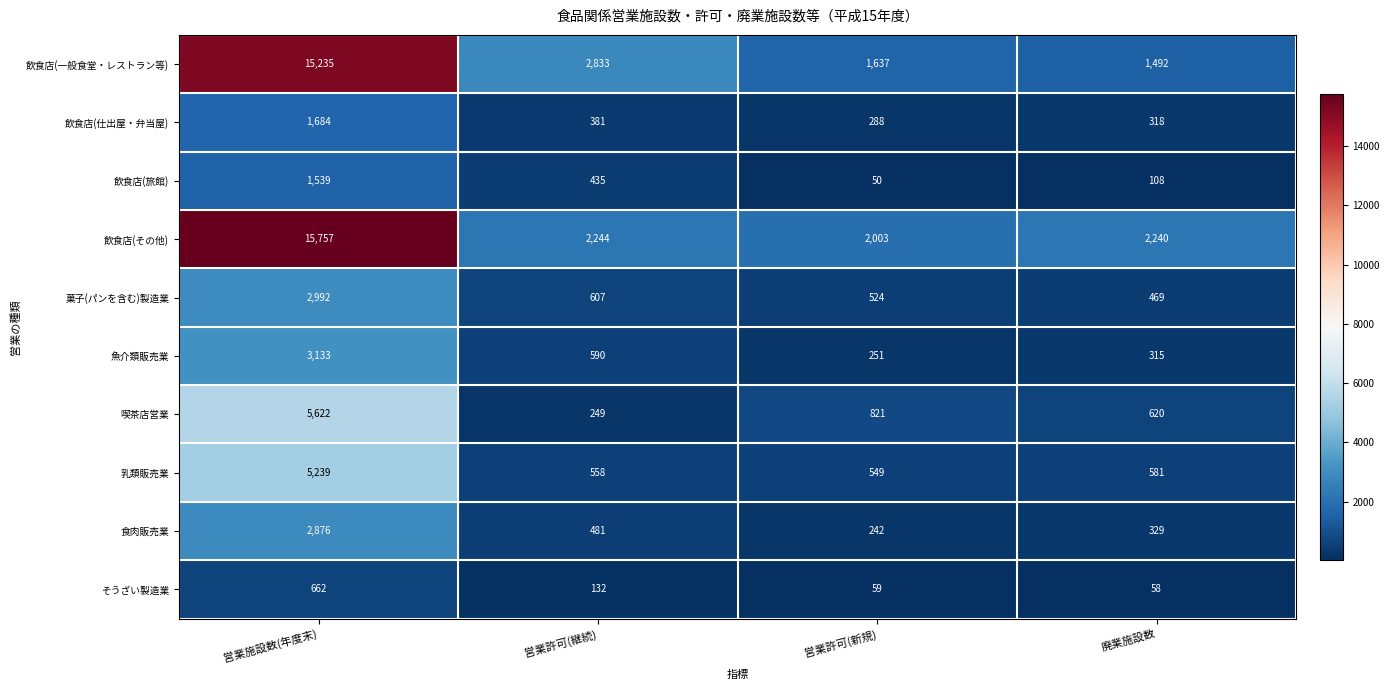

What is the maximum value shown in the chart?

15757